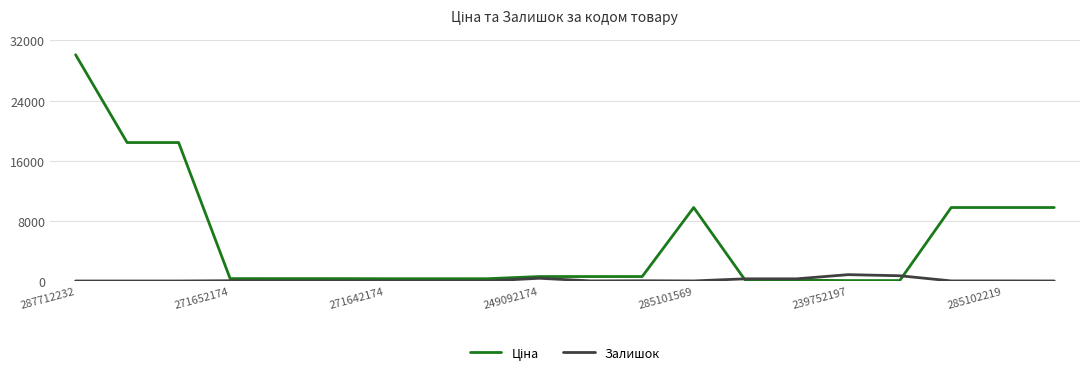

Is this an area chart (filled region under the line)?

No